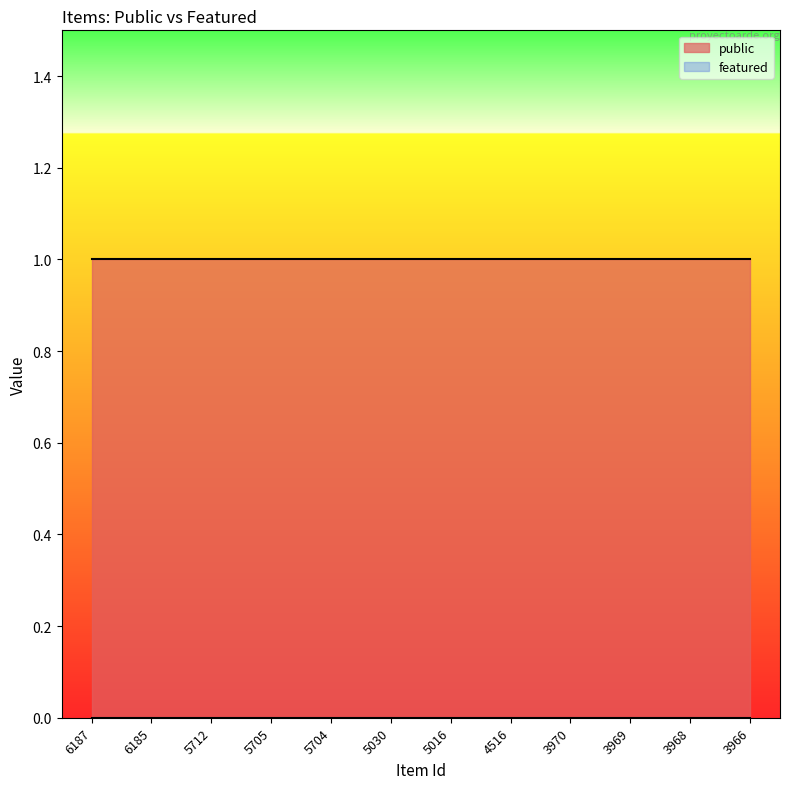

Reading right to left, what are all the values shown in this chart?

public: 3966=1	3968=1	3969=1	3970=1	4516=1	5016=1	5030=1	5704=1	5705=1	5712=1	6185=1	6187=1
featured: 3966=0	3968=0	3969=0	3970=0	4516=0	5016=0	5030=0	5704=0	5705=0	5712=0	6185=0	6187=0